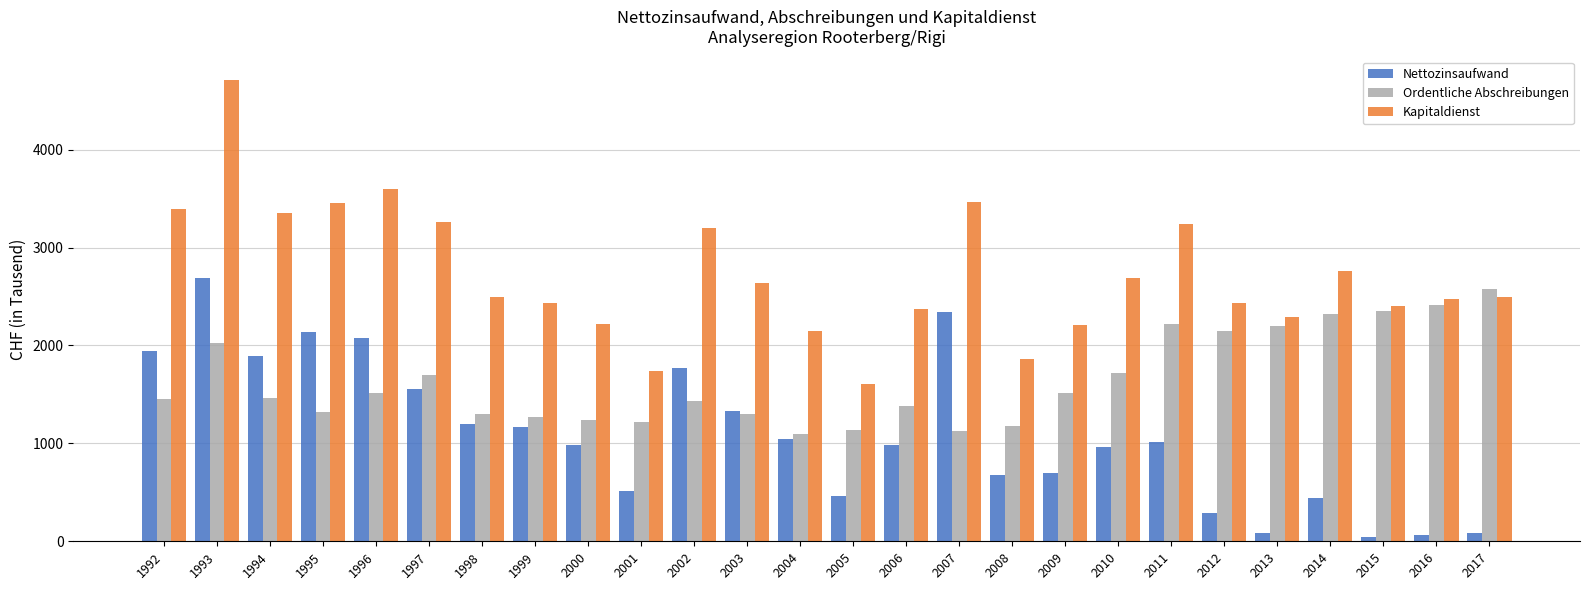

What are all the series names shown in the legend?

Nettozinsaufwand, Ordentliche Abschreibungen, Kapitaldienst